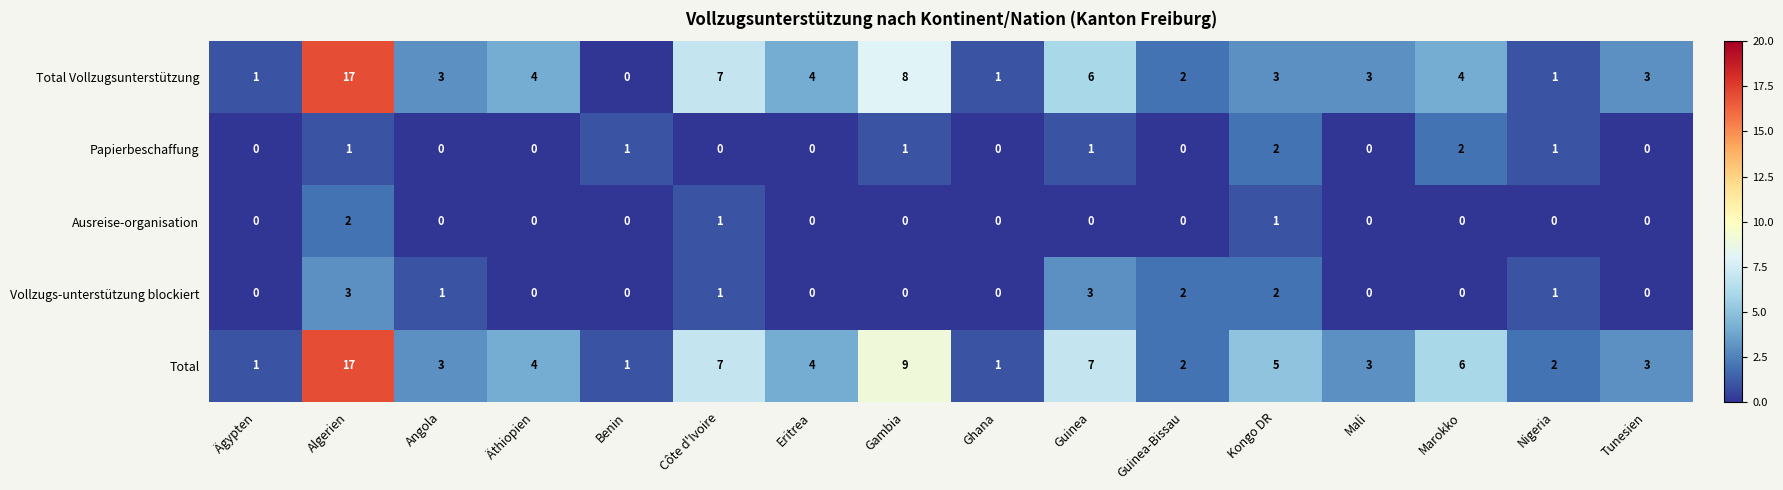

What is the greatest value displayed?

17